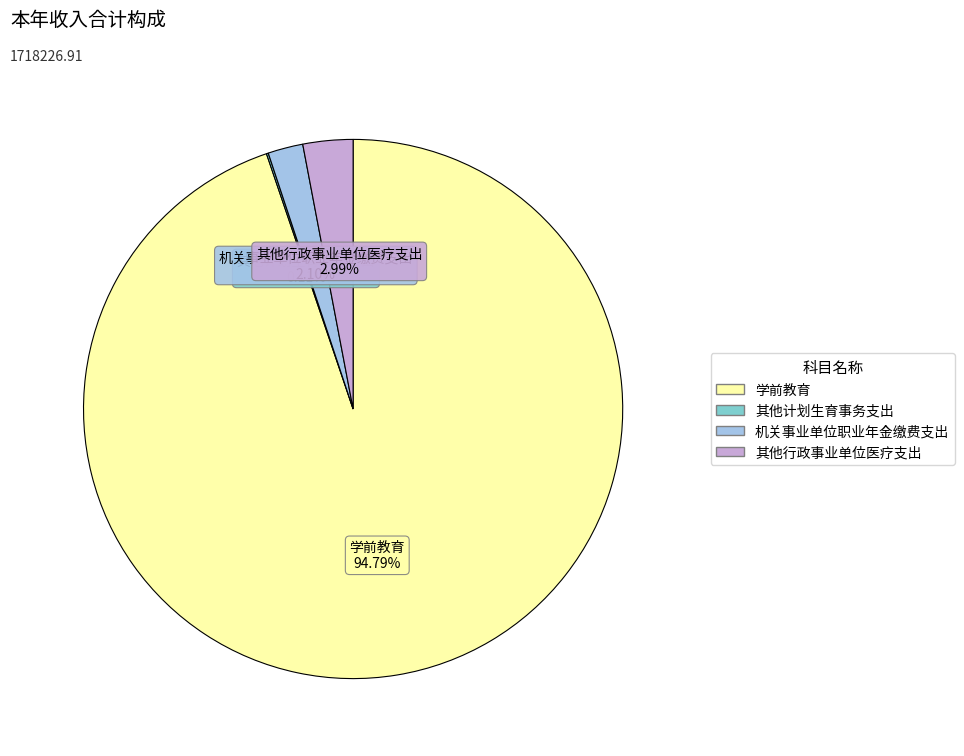

Approximately how many times larger is the value at 机关事业单位职业年金缴费支出 compared to 其他行政事业单位医疗支出?

0.7